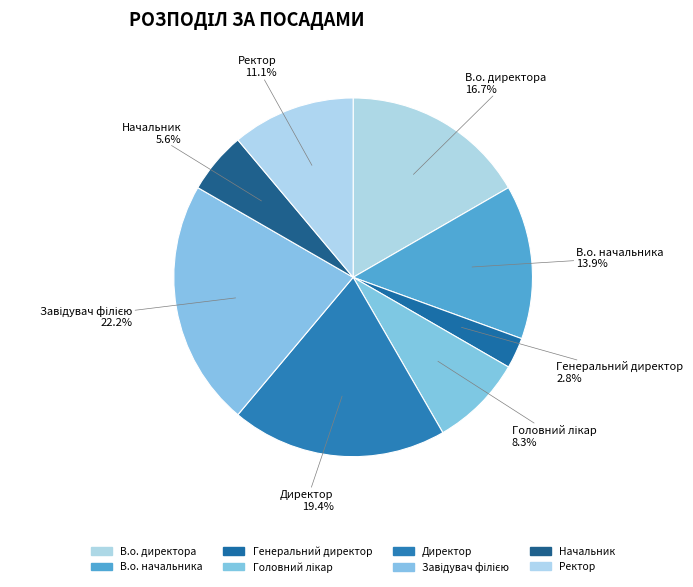

How many slices are in this pie chart?

8